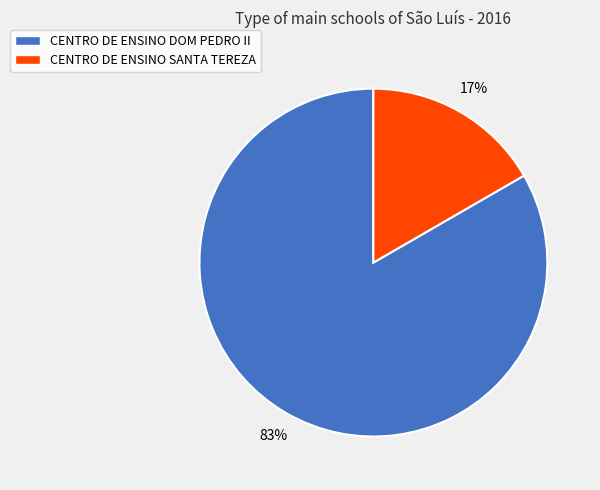

How many slices are in this pie chart?

2